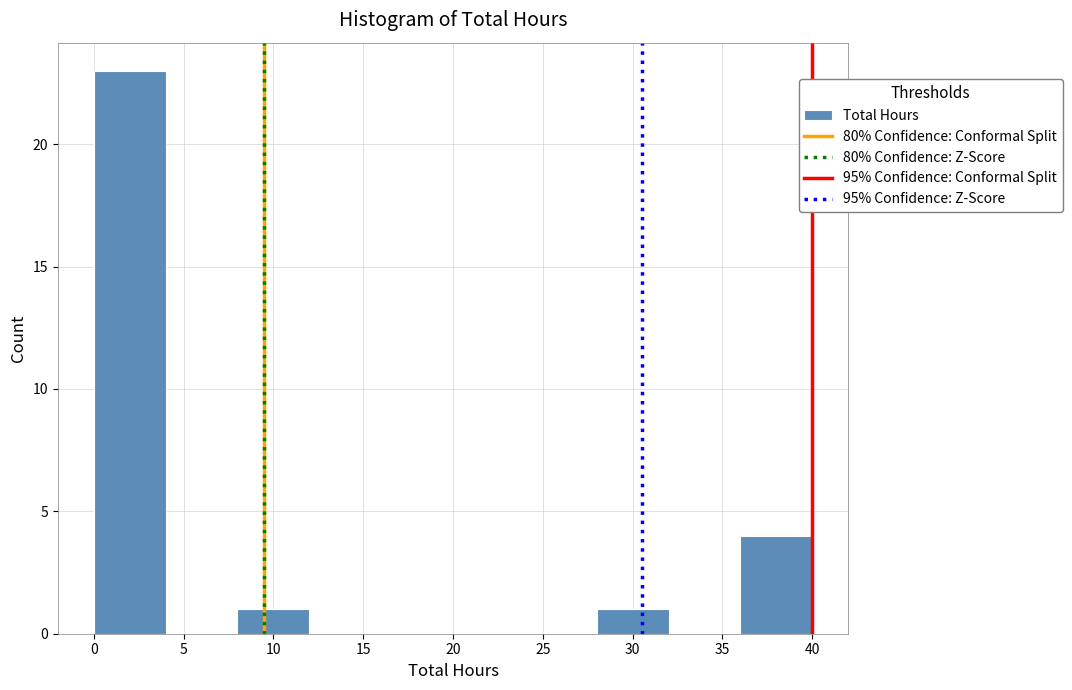

How tall is the bar that spans 28 to 32 on the x-axis? The values are not printed on the chart, so give them approximately, as read against the axis.

1